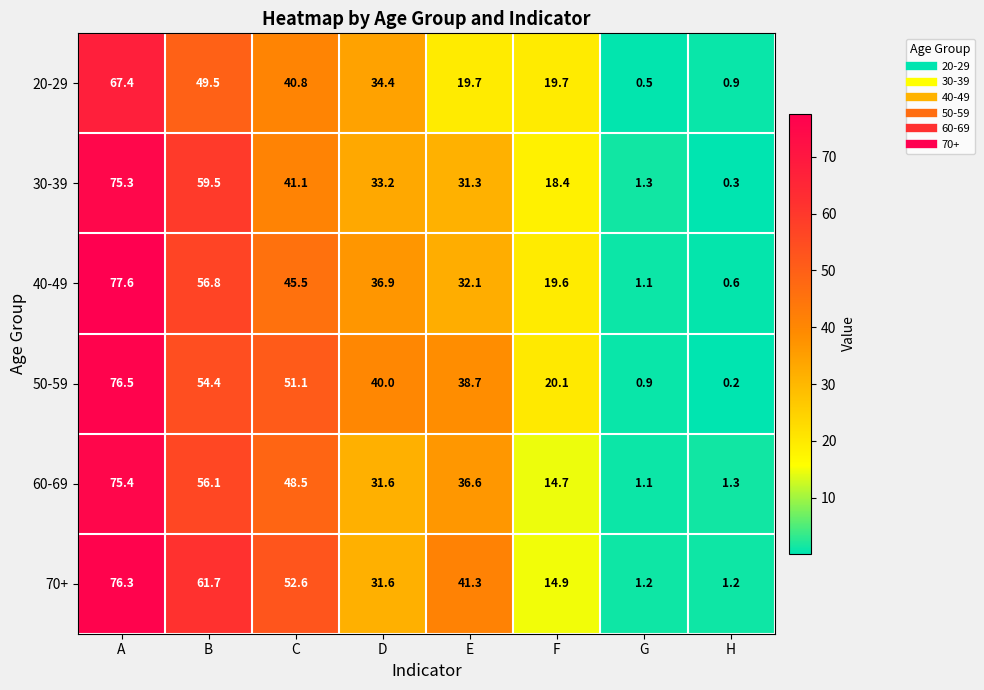

What is the sum of the 70+ values at H and G?

2.4